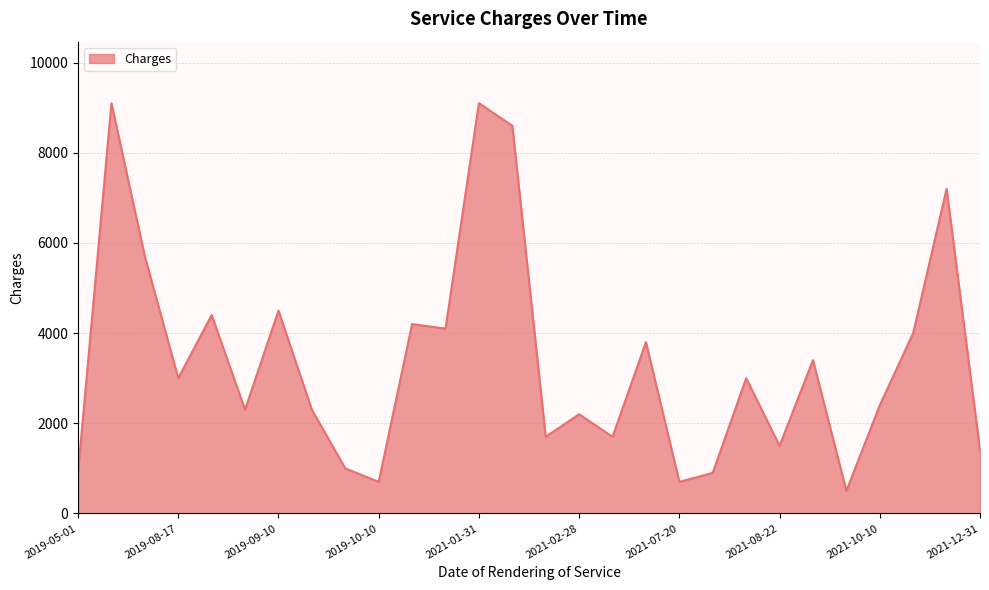

What is the minimum value shown in the chart?

500